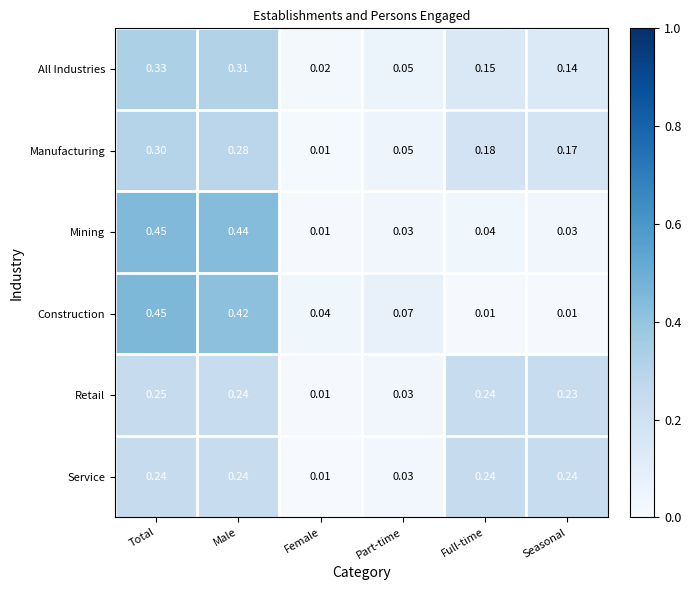

Between Female and Part-time, which series saw the biggest shift?

Manufacturing